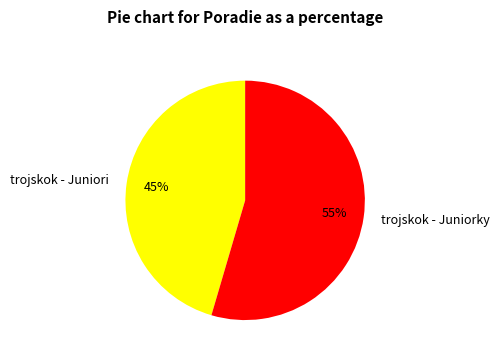

To the nearest percent, what is the average slice percentage?

50%